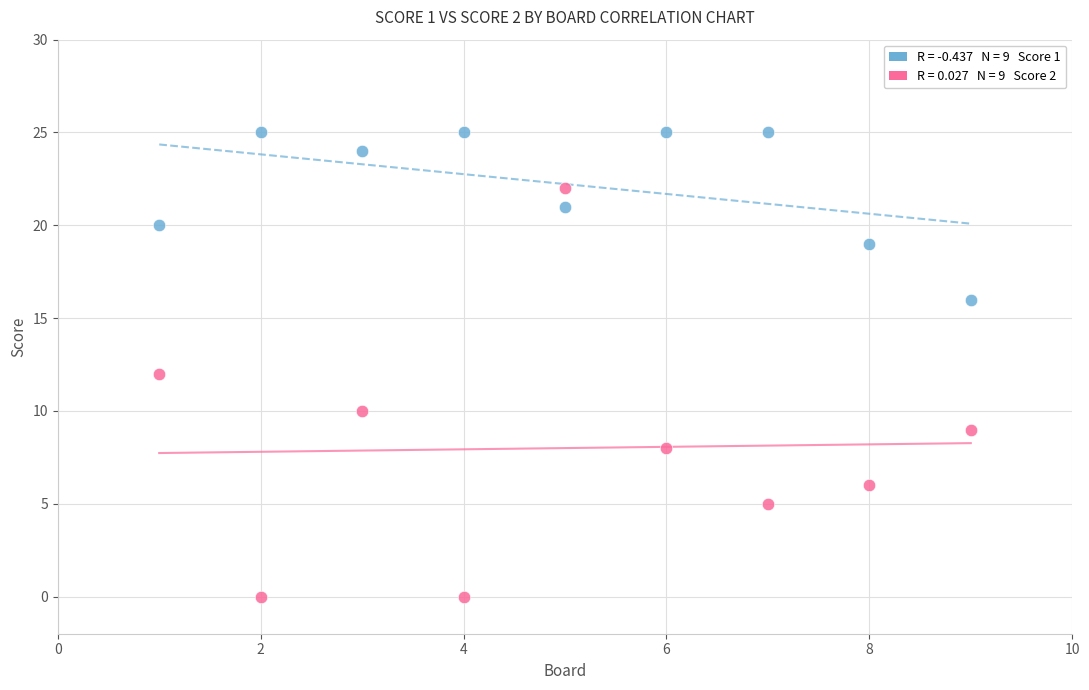

Across all data points, what is the range of X values (max minus min)?

8